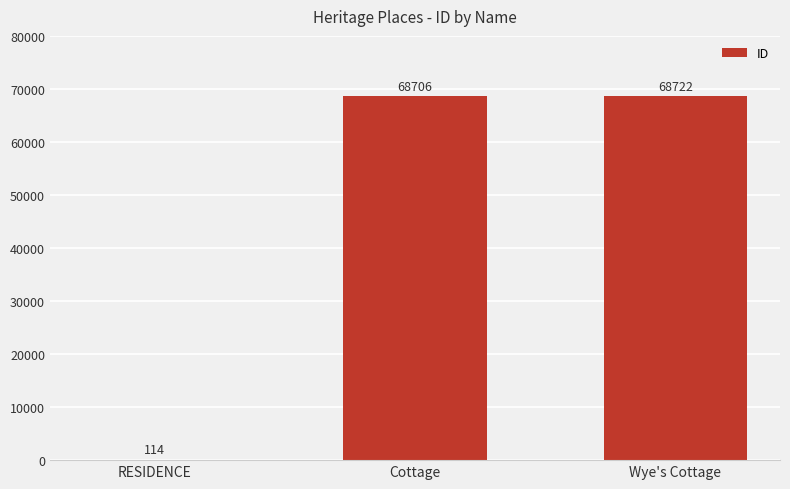

What is the average value?

45847